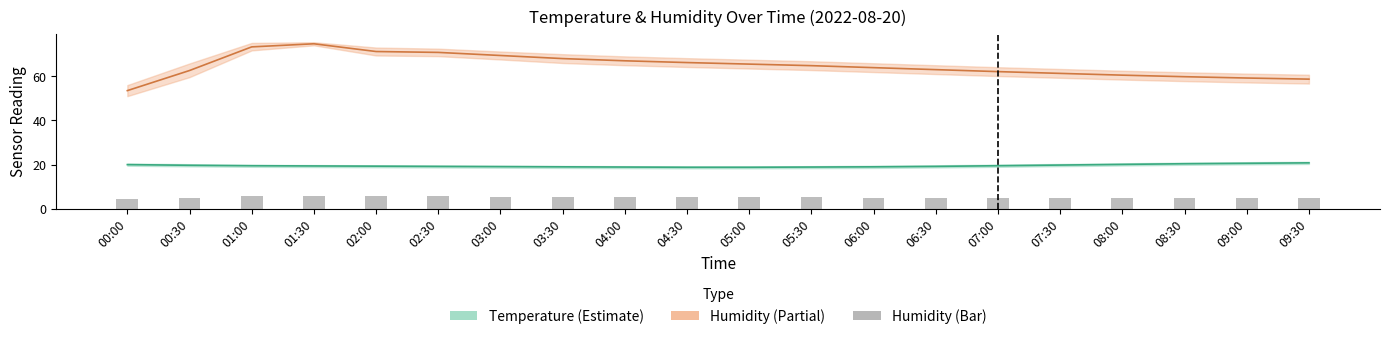

What position from the left is 08:30?

18